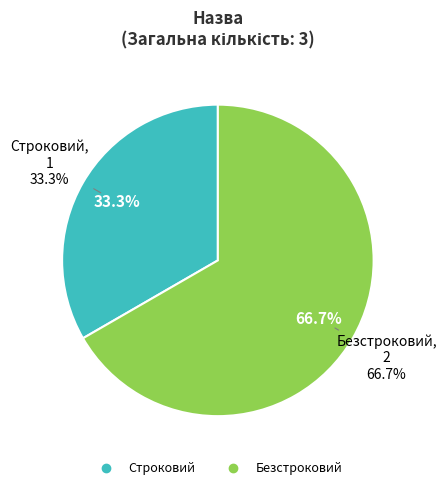

The Строковий slice represents 33% of the pie. True or false?

True